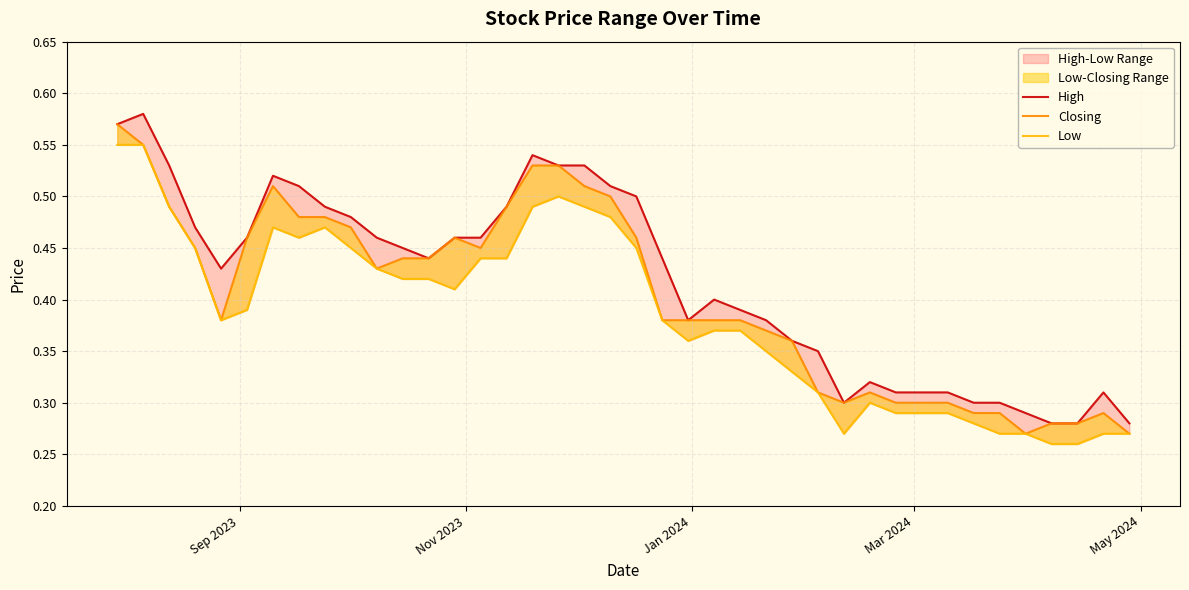

True or false: Low and High cross at least once.

False